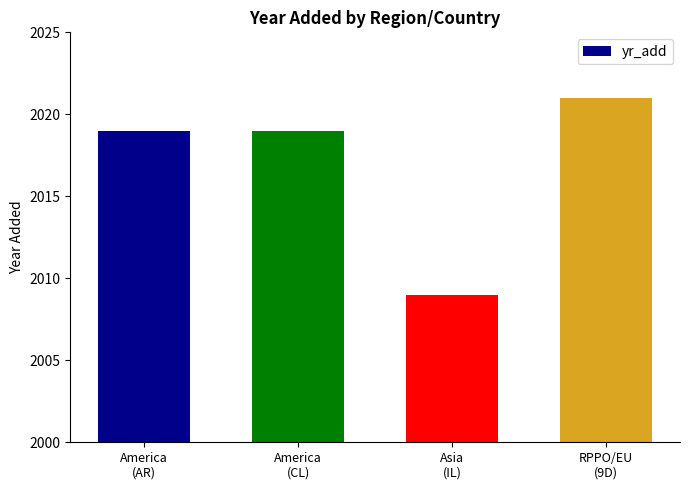

What is the sum of the values at America
(CL) and RPPO/EU
(9D)?

4040